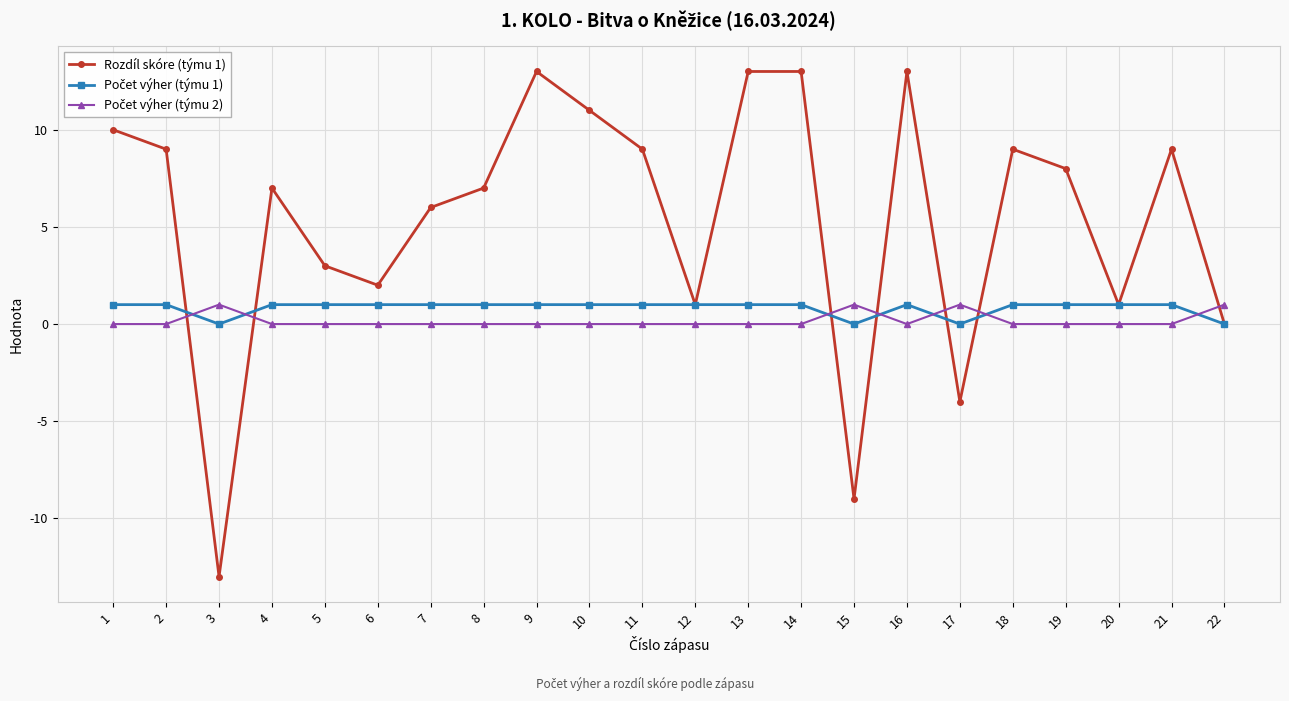

Between 21 and 22, which series saw the biggest shift?

Rozdíl skóre (týmu 1)